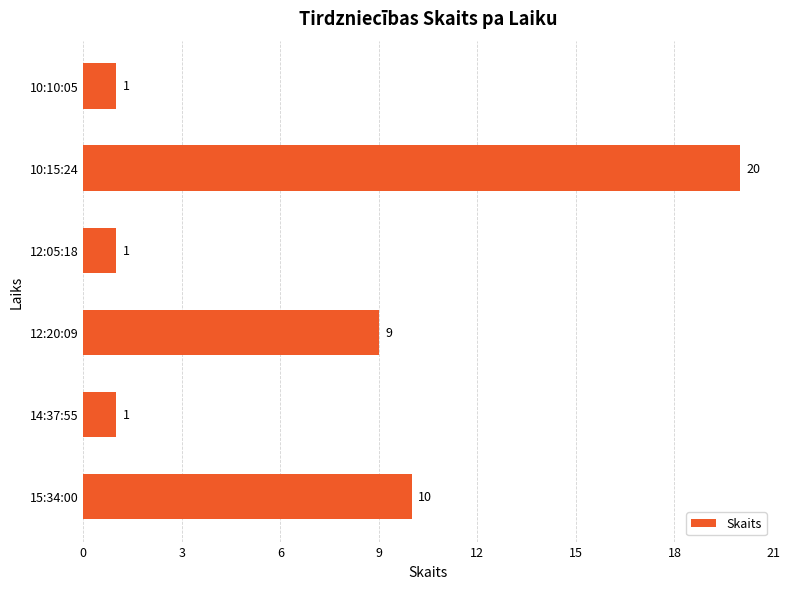

What is the sum of all values?

42